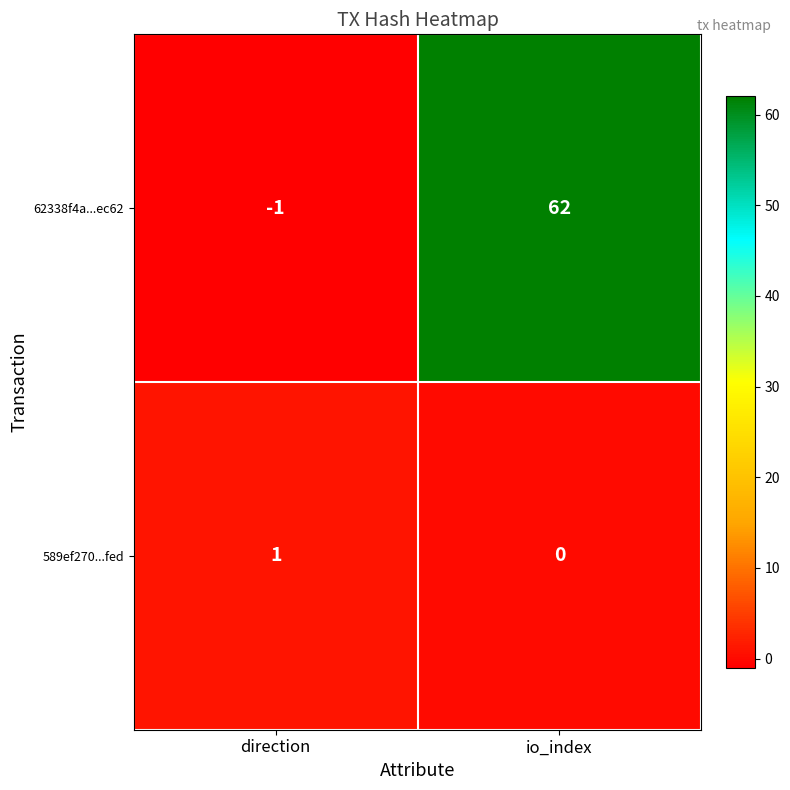

Which category has the lowest value in the 62338f4a...ec62 series?

direction